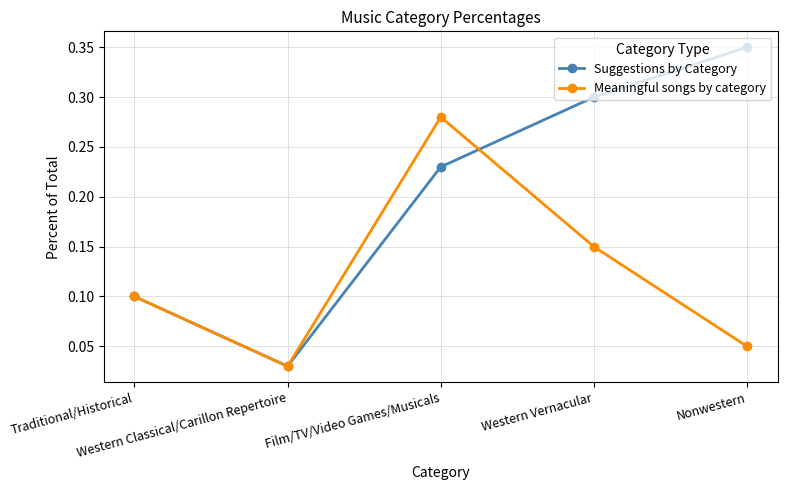

Is this an area chart (filled region under the line)?

No